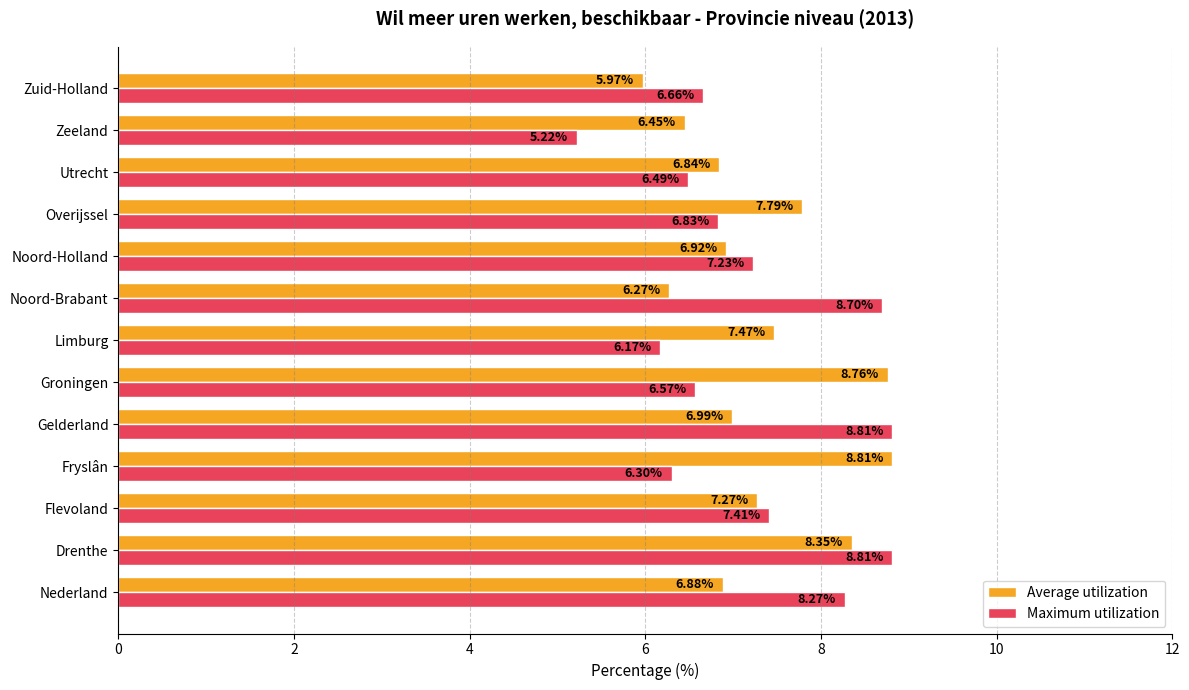

Which series has the largest range (max minus min)?

Maximum utilization